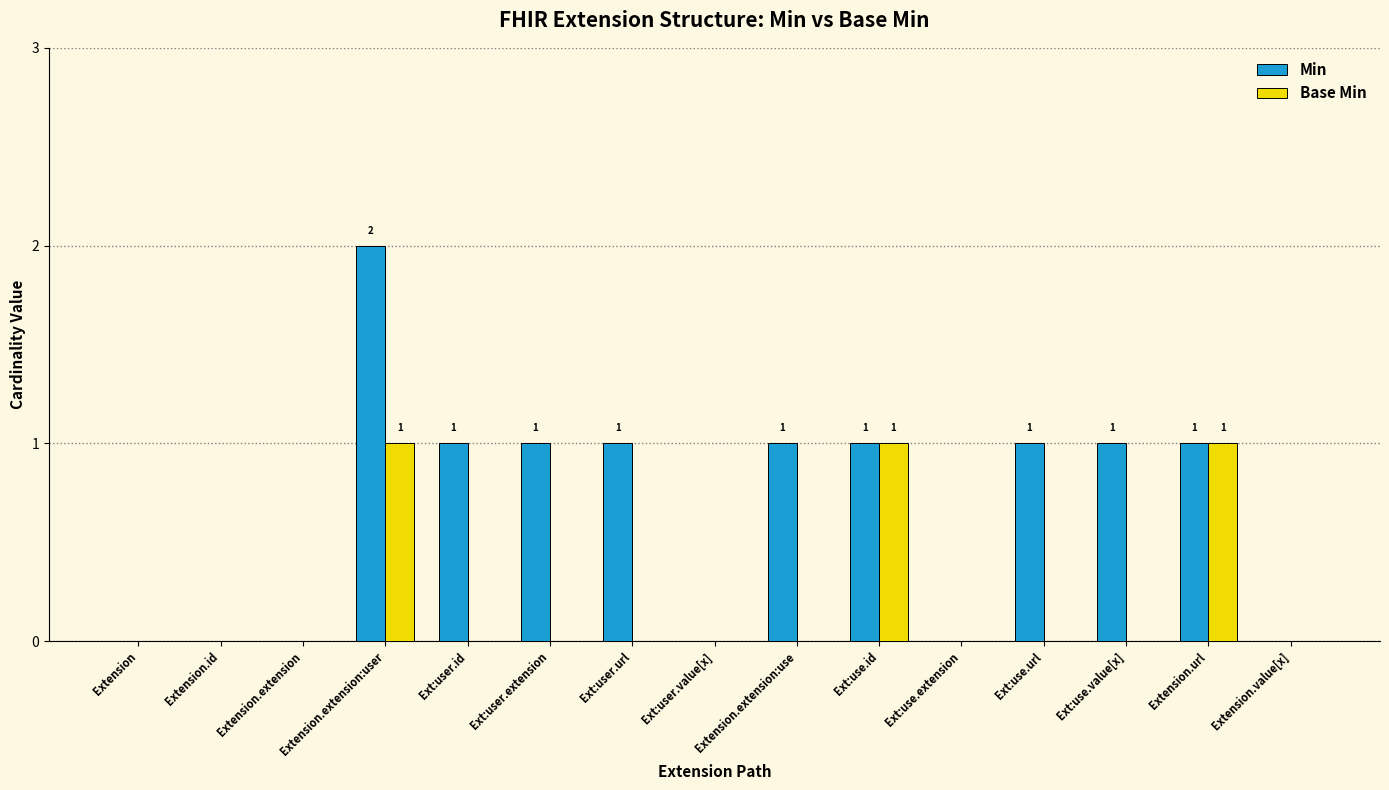

What are all the series names shown in the legend?

Min, Base Min